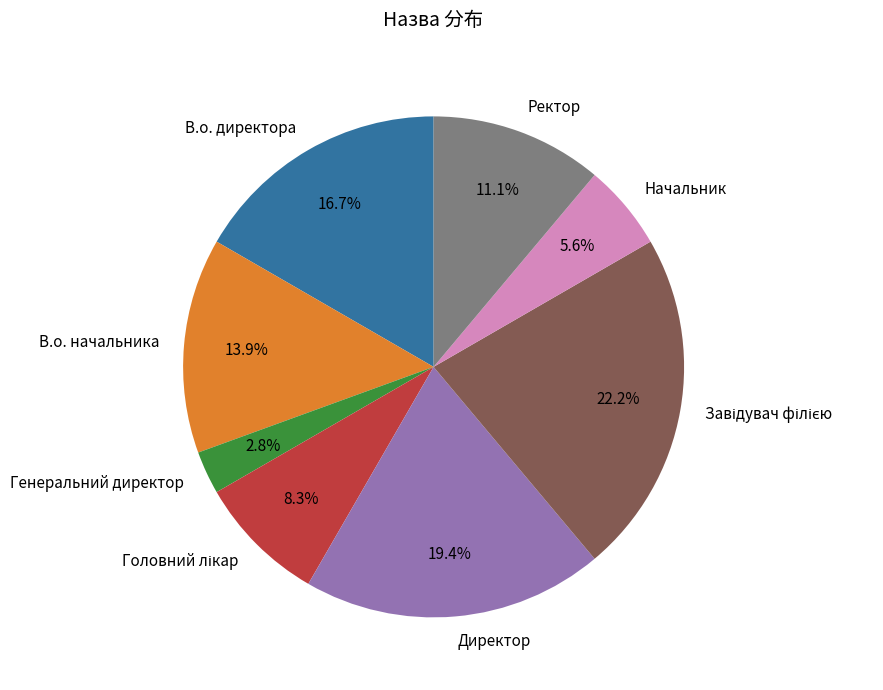

Does В.о. директора account for over 50% of the chart?

No